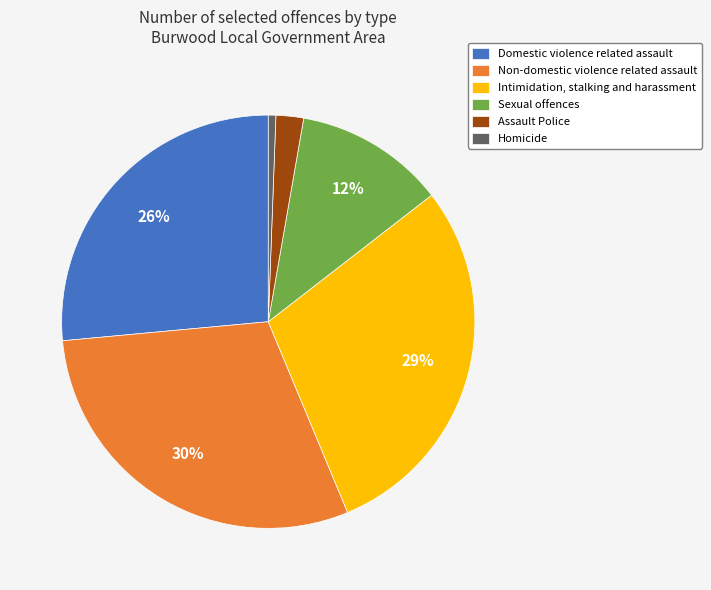

Do Intimidation, stalking and harassment and Assault Police together represent more than half of the pie?

No